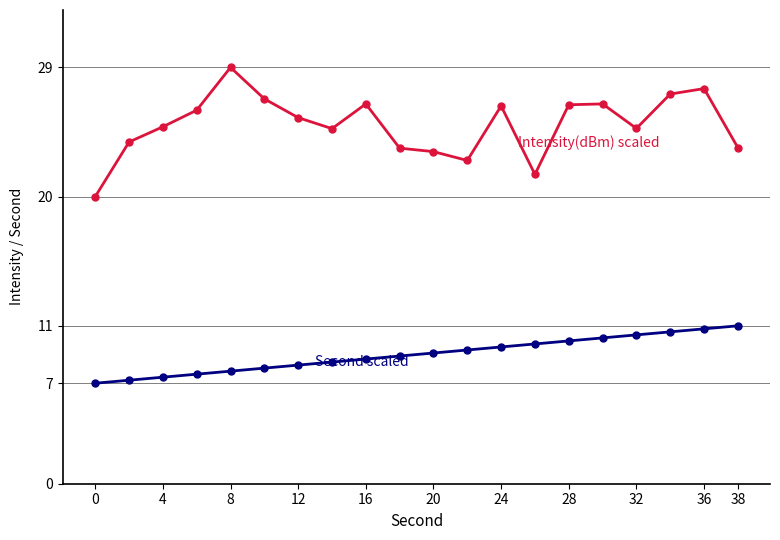

What is the minimum value shown in the chart?

7.0